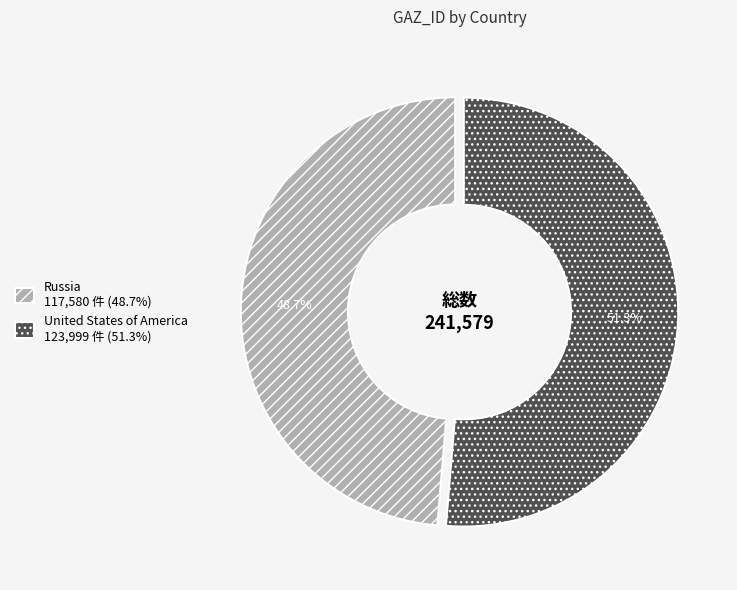

To the nearest percent, what portion does United States of America represent?

51%